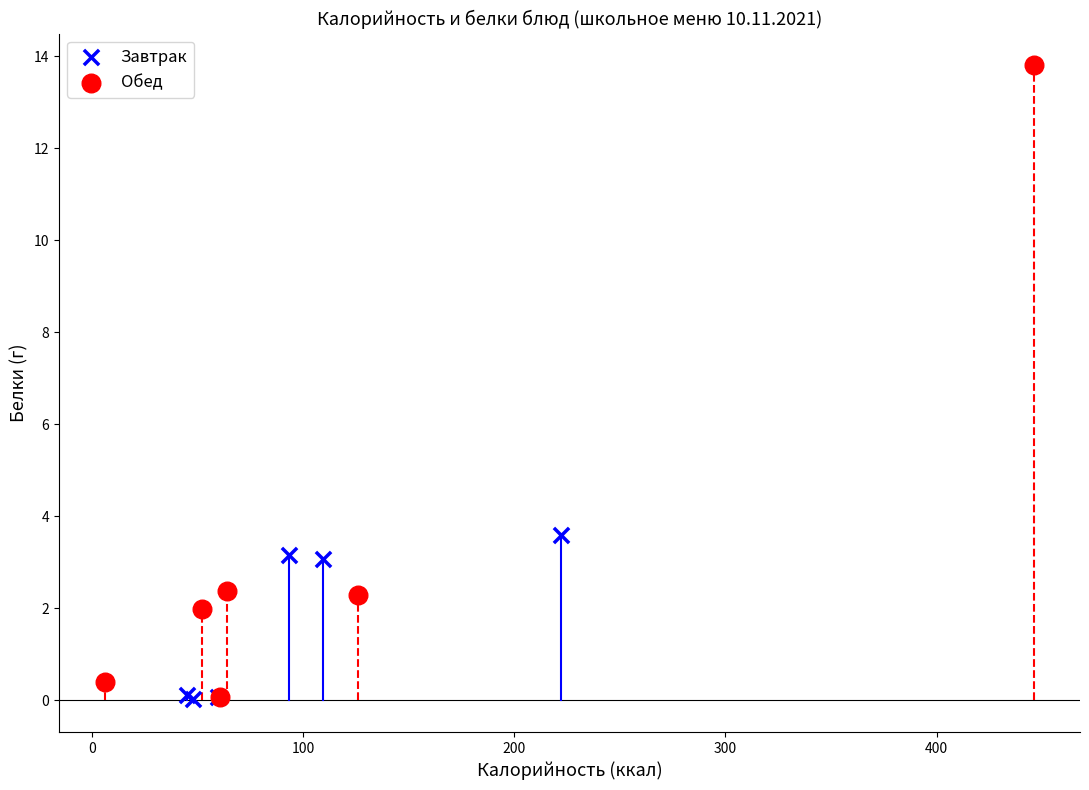

Which series has the largest Y range (max minus min)?

Обед